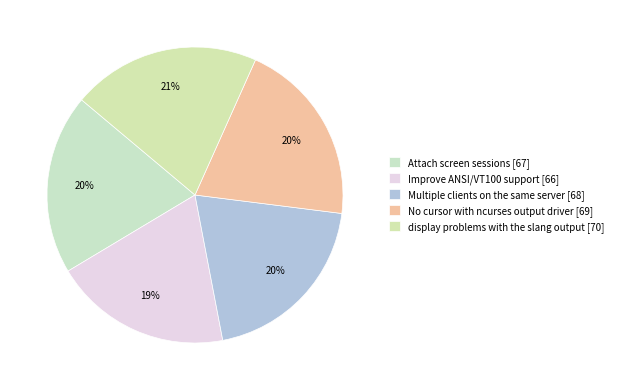

What portion of the pie excludes No cursor with ncurses output driver?

79.7%